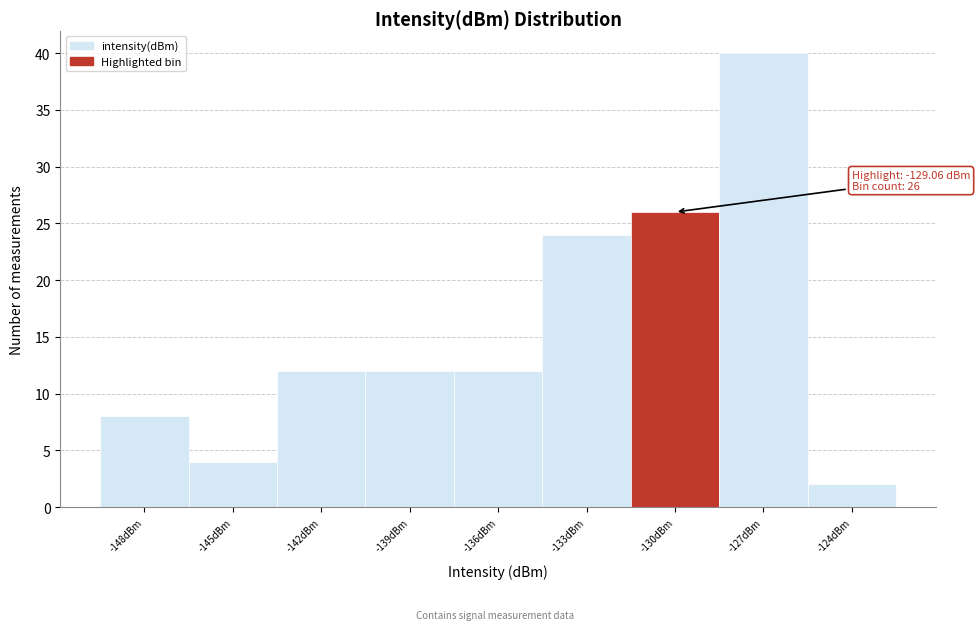

Reading left to right, list all the values displayed in this chart.

8	4	12	12	12	24	26	40	2